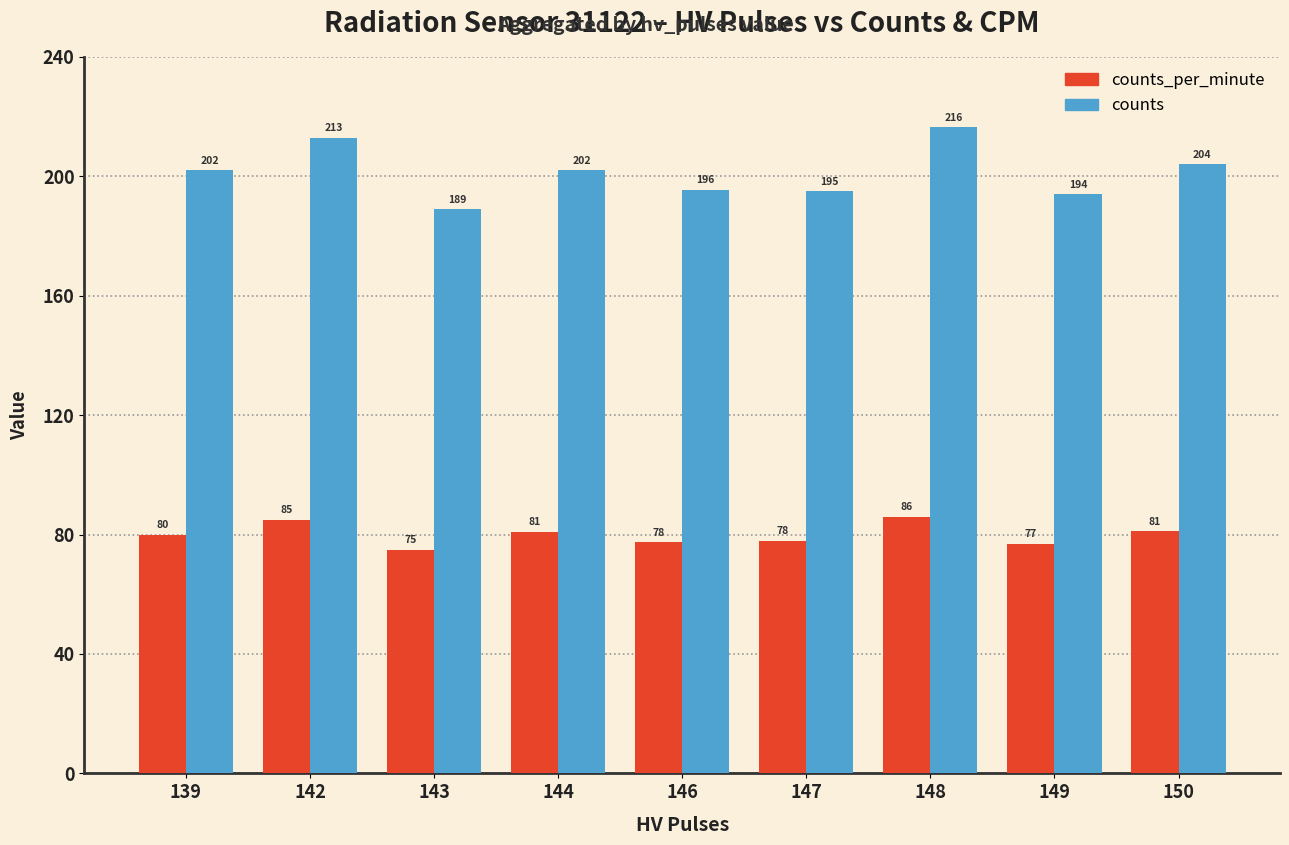

Rank the series at 148 from lowest to highest value.

counts_per_minute, counts